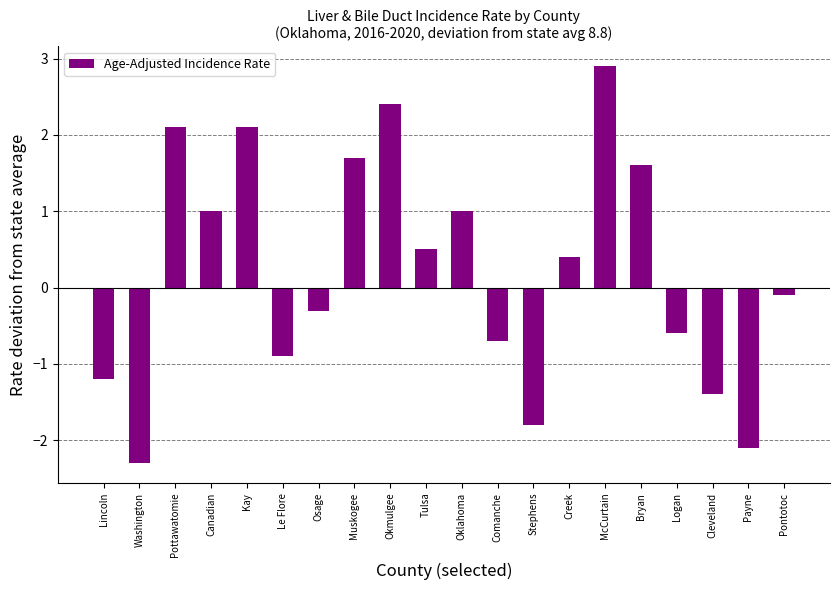

What is the difference between the second highest and second lowest values?

4.5